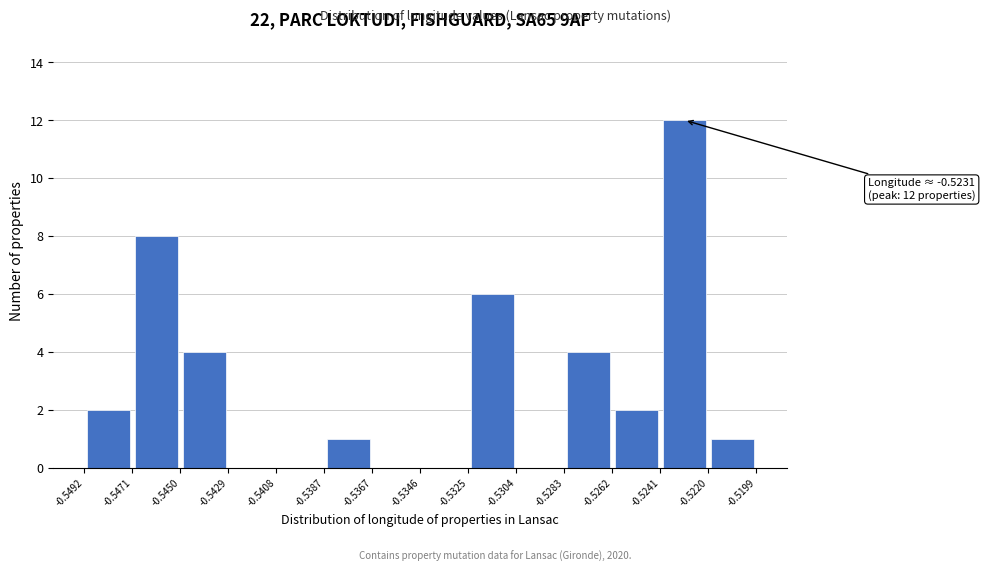

Over which range of the x-axis is the bar tallest?

-0.5241 to -0.5220